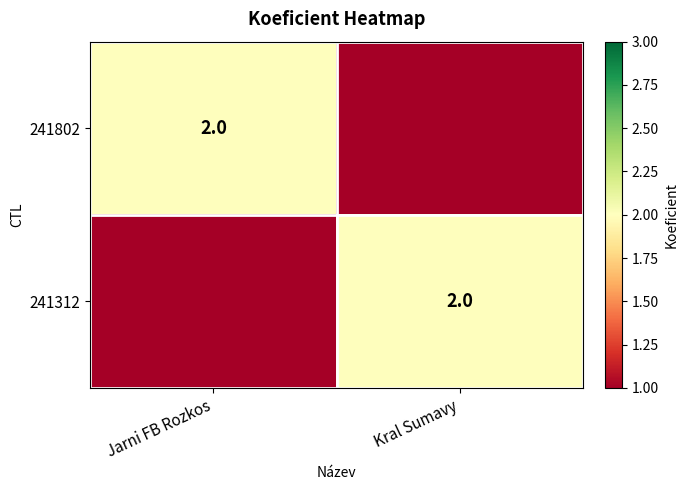

True or false: 241802 has a value of 2 at Jarni FB Rozkos.

True